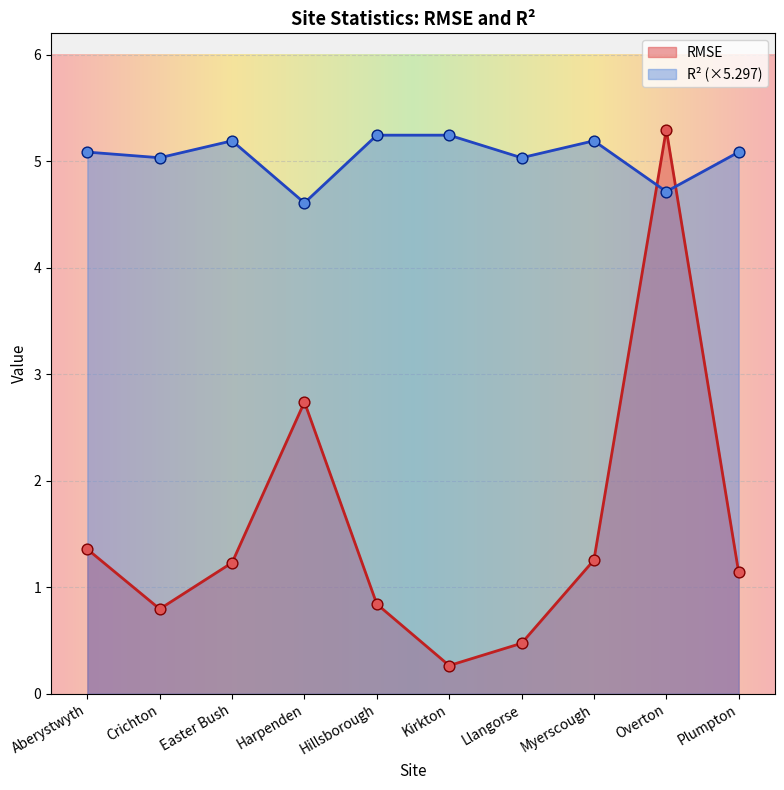

Which series has the largest total across all categories?

R² (×5.297)